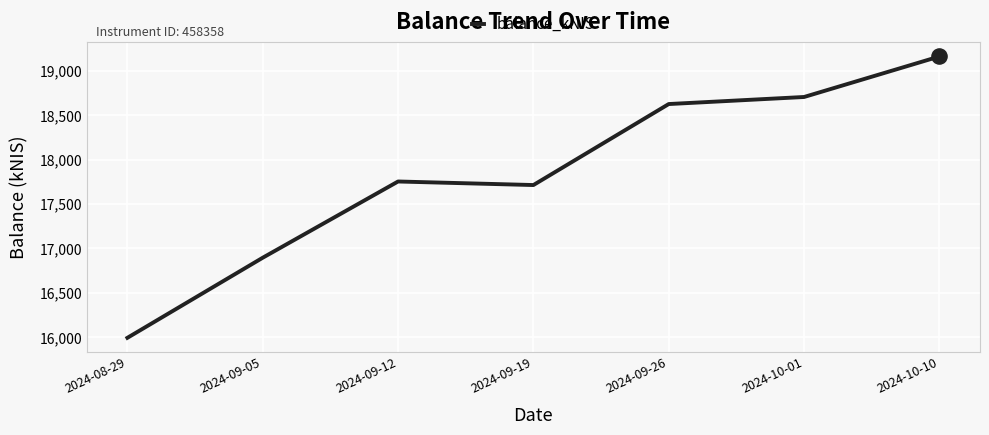

What is the ratio of the value at 2024-10-10 to the value at 2024-09-26?

1.0